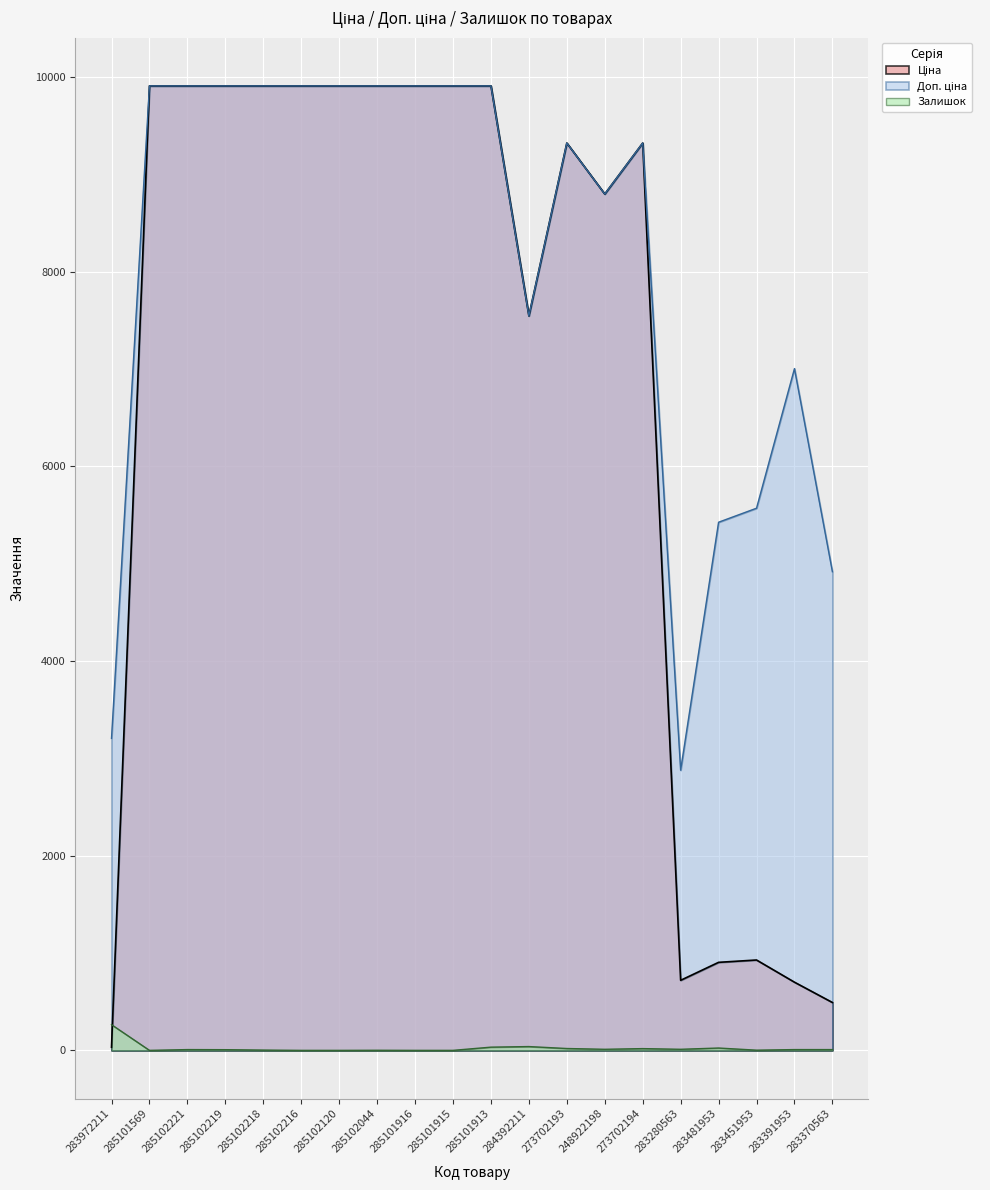

Rank the categories by Залишок value from lowest to highest.

285101569, 285102216, 285102120, 285101916, 285101915, 285102044, 283451953, 285102218, 285102219, 285102221, 283391953, 283370563, 248922198, 283280563, 273702194, 273702193, 283481953, 285101913, 284392211, 283972211